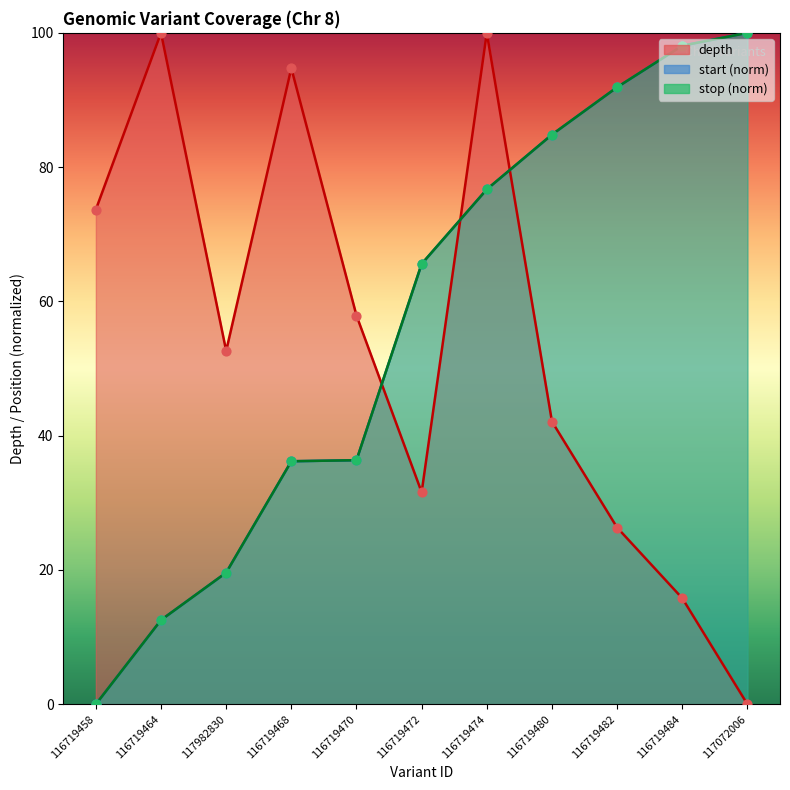

Is the value of start at 116719482 greater than the value of depth at 117072006?

Yes